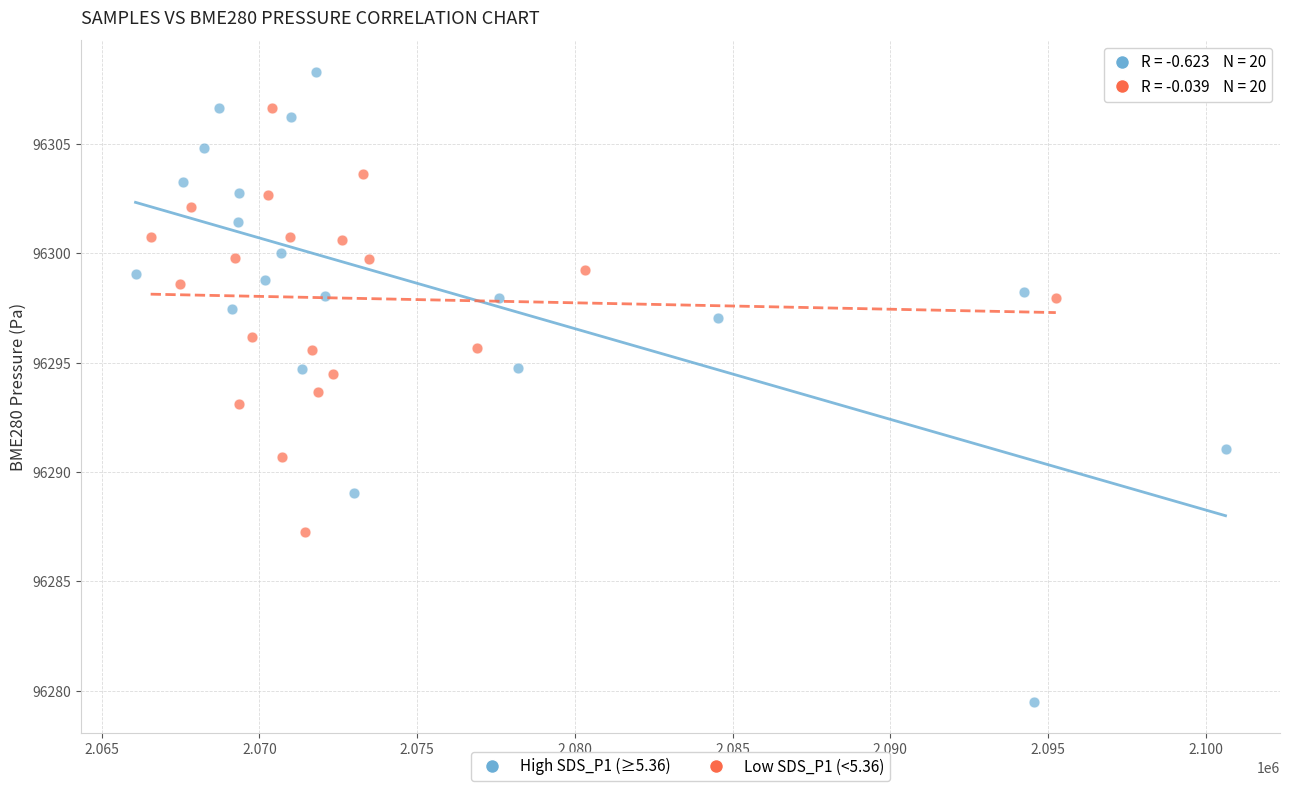

Which series contains the lowest Y value?

High SDS_P1 (≥5.36)